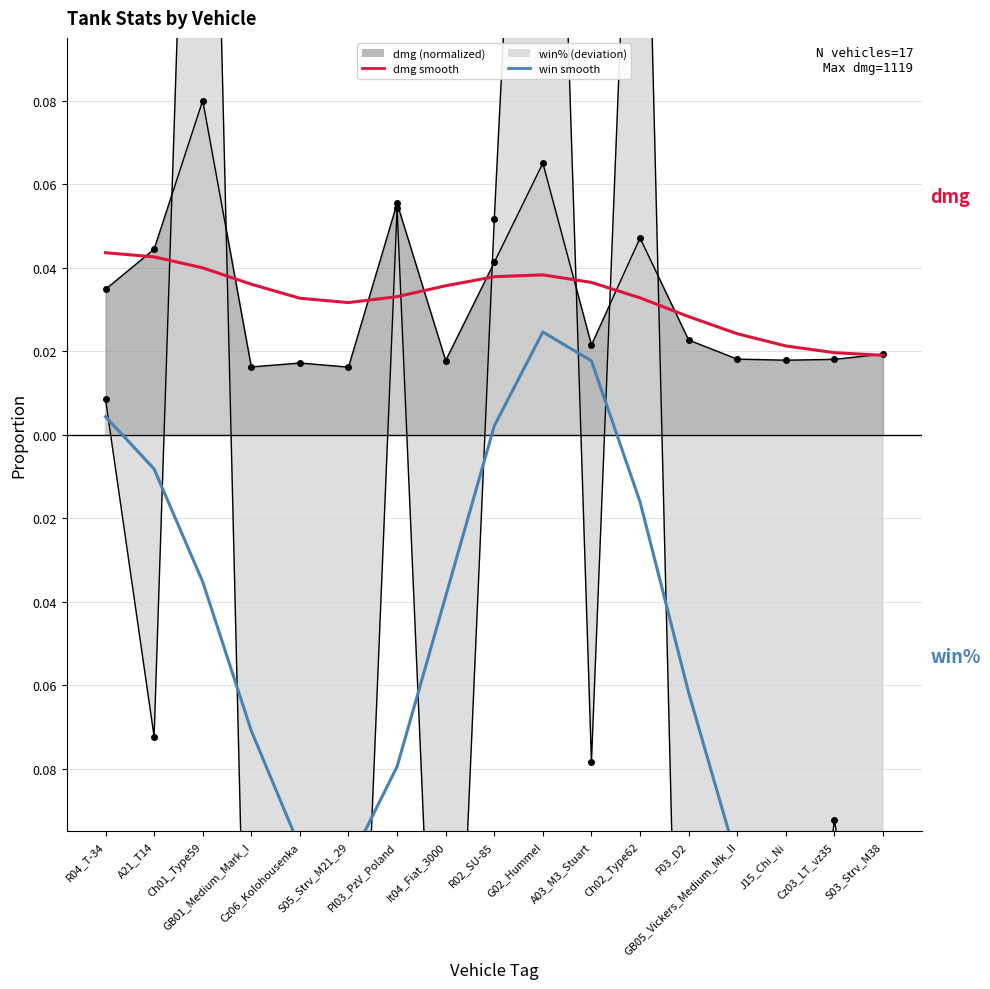

At which label does win smooth first exceed 0?

R04_T-34